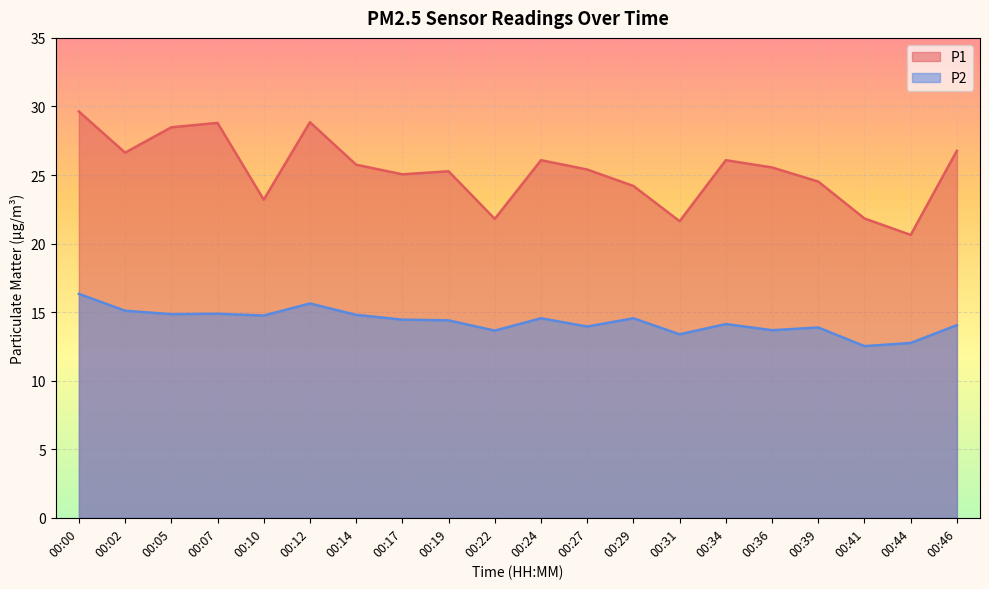

Between 00:27 and 00:46, which series saw the biggest shift?

P1